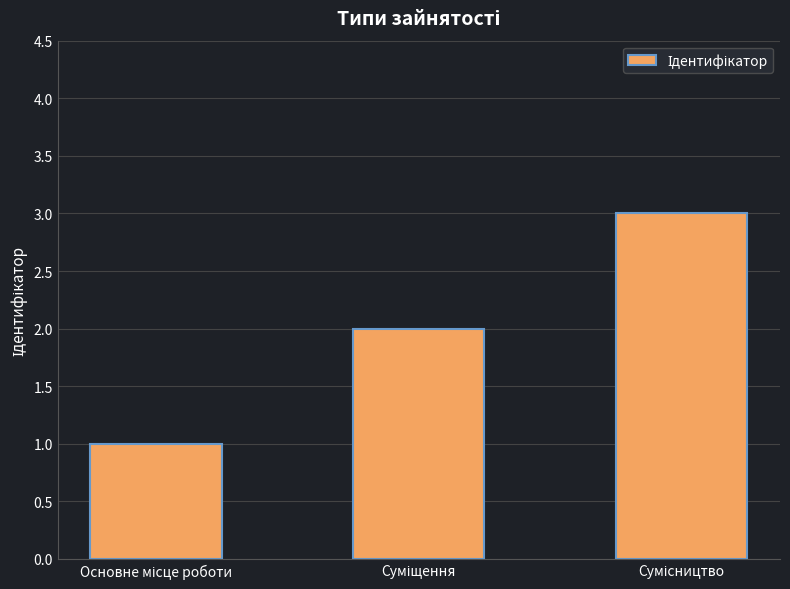

What is the greatest value displayed?

3